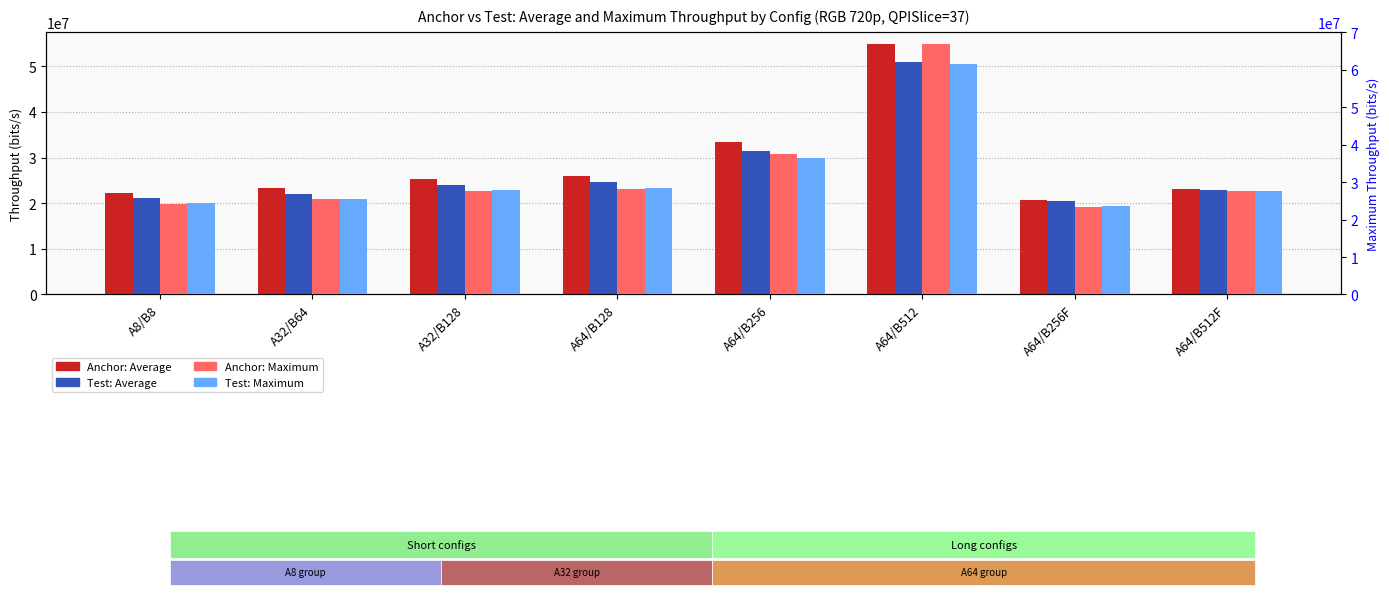

At how many categories does at least one series exceed 54522442?

1